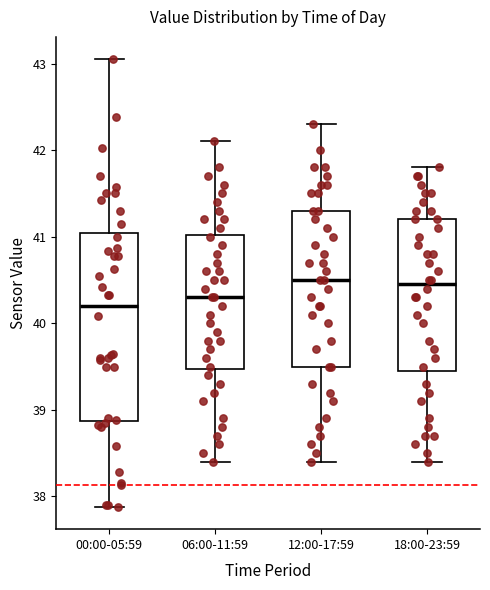

Comparing the boxes themselves (not the whiskers), which one is the tallest?

00:00-05:59